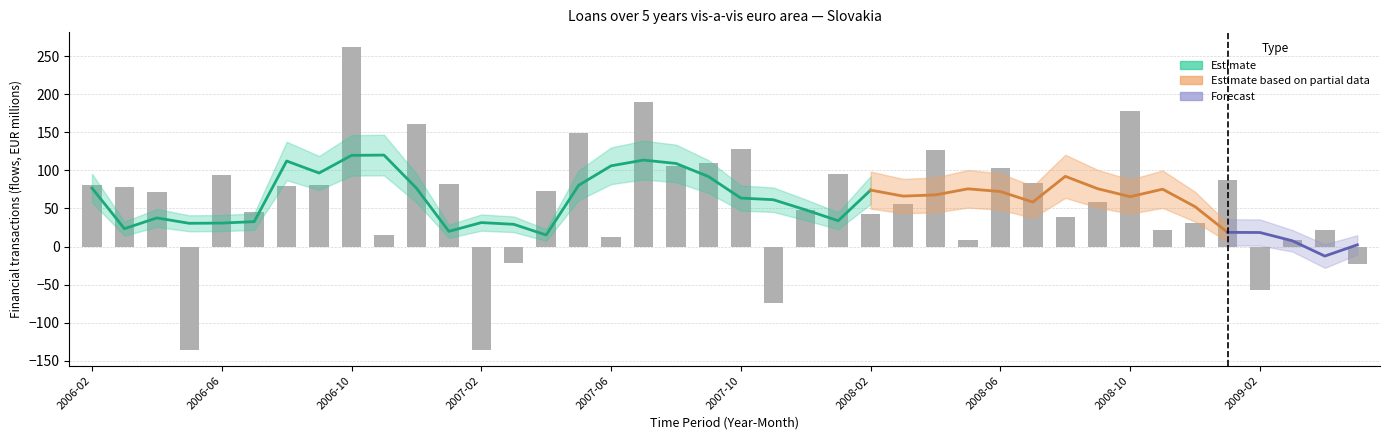

Read the value at 2006-11.

15.2